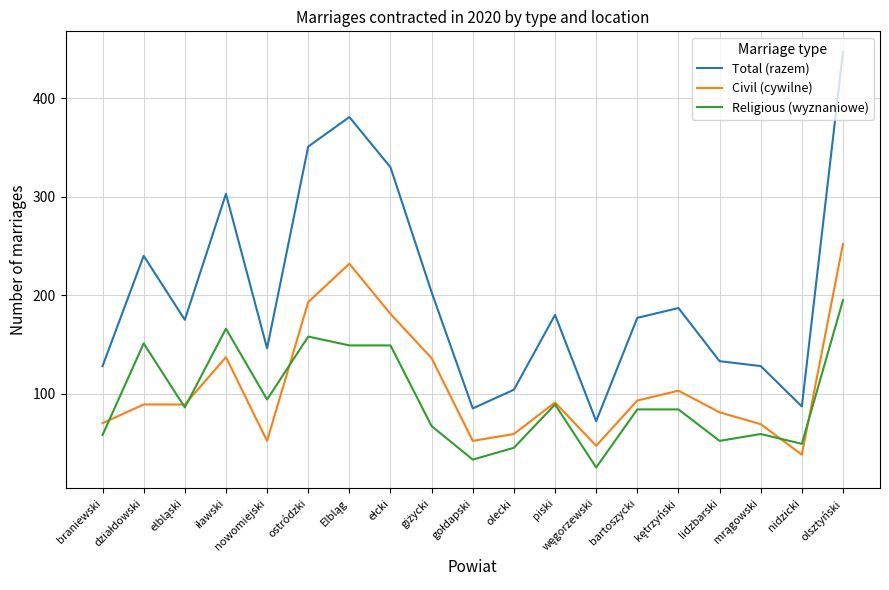

What are all the series names shown in the legend?

Total (razem), Civil (cywilne), Religious (wyznaniowe)